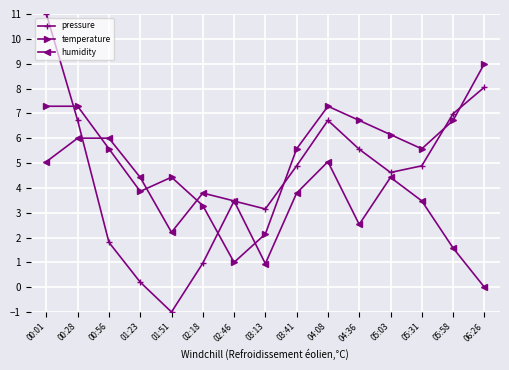

At 04:36, list the series in order from smallest to largest.

humidity, pressure, temperature